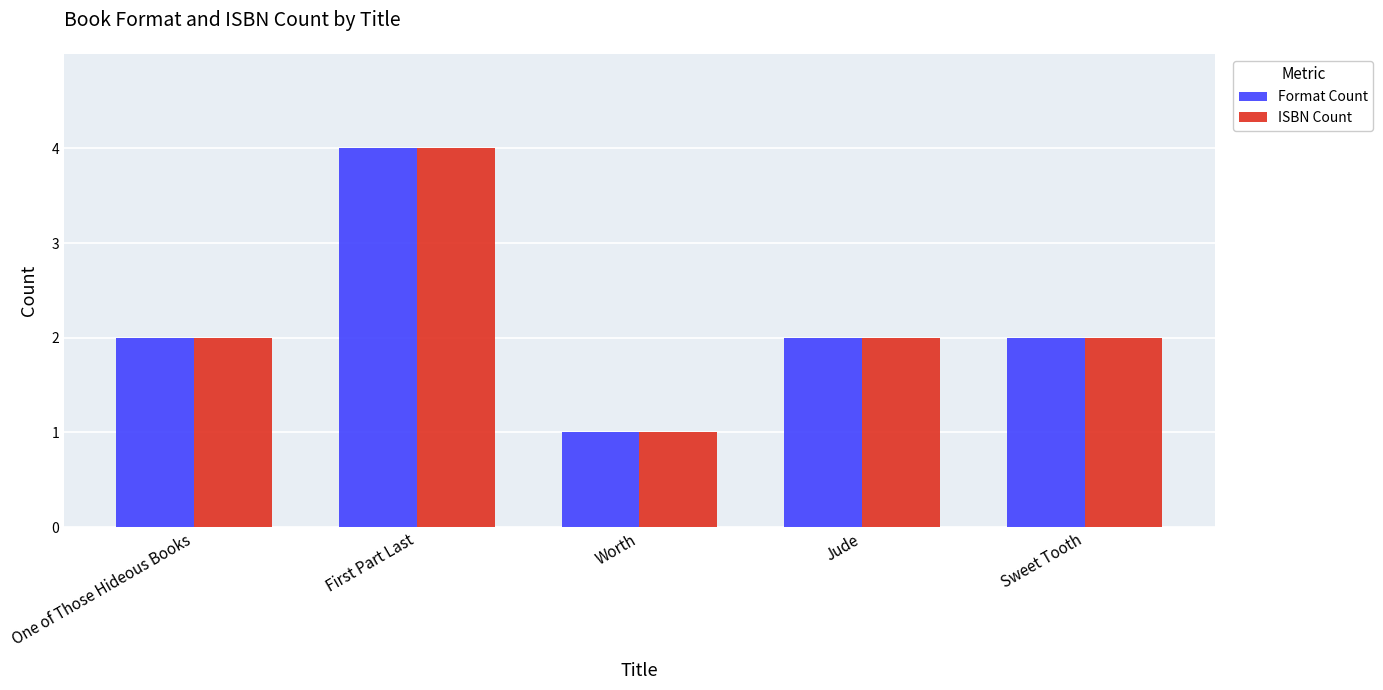

At which category is the sum across all series the highest?

First Part Last